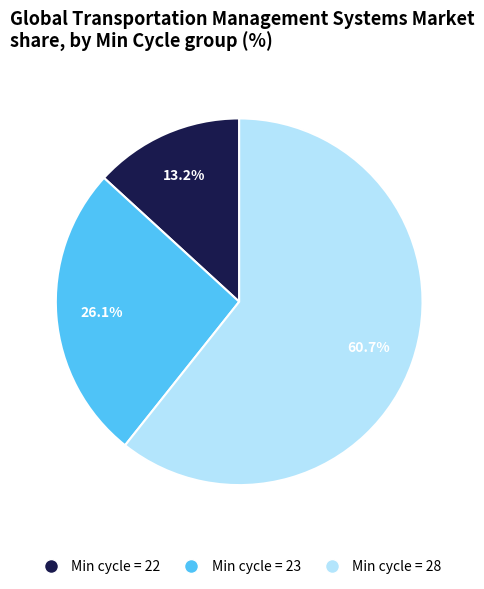

Is there a majority slice in this chart?

Yes